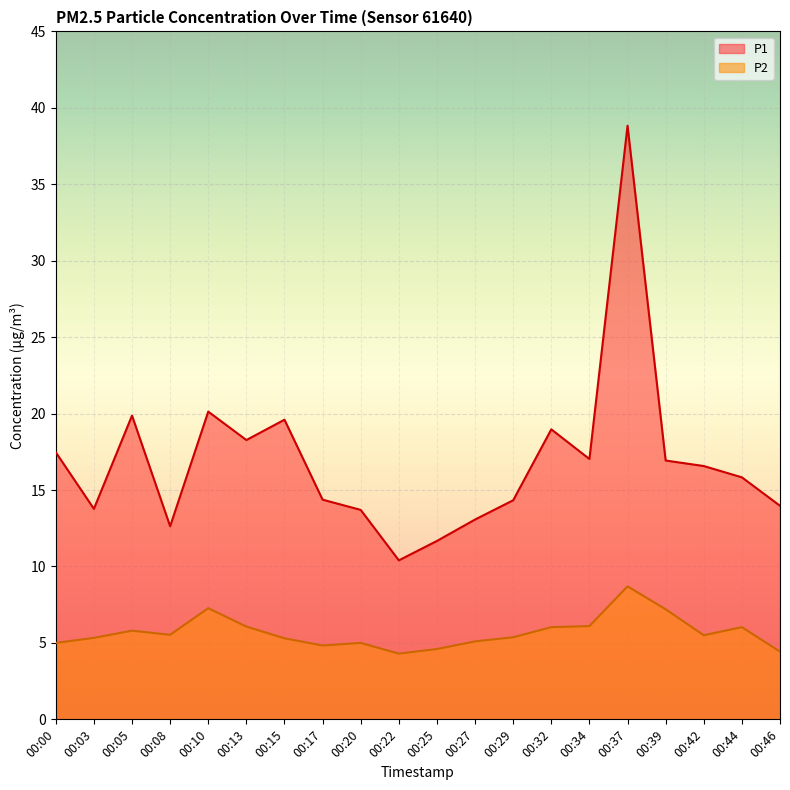

List the series in order of their peak value, lowest first.

P2, P1